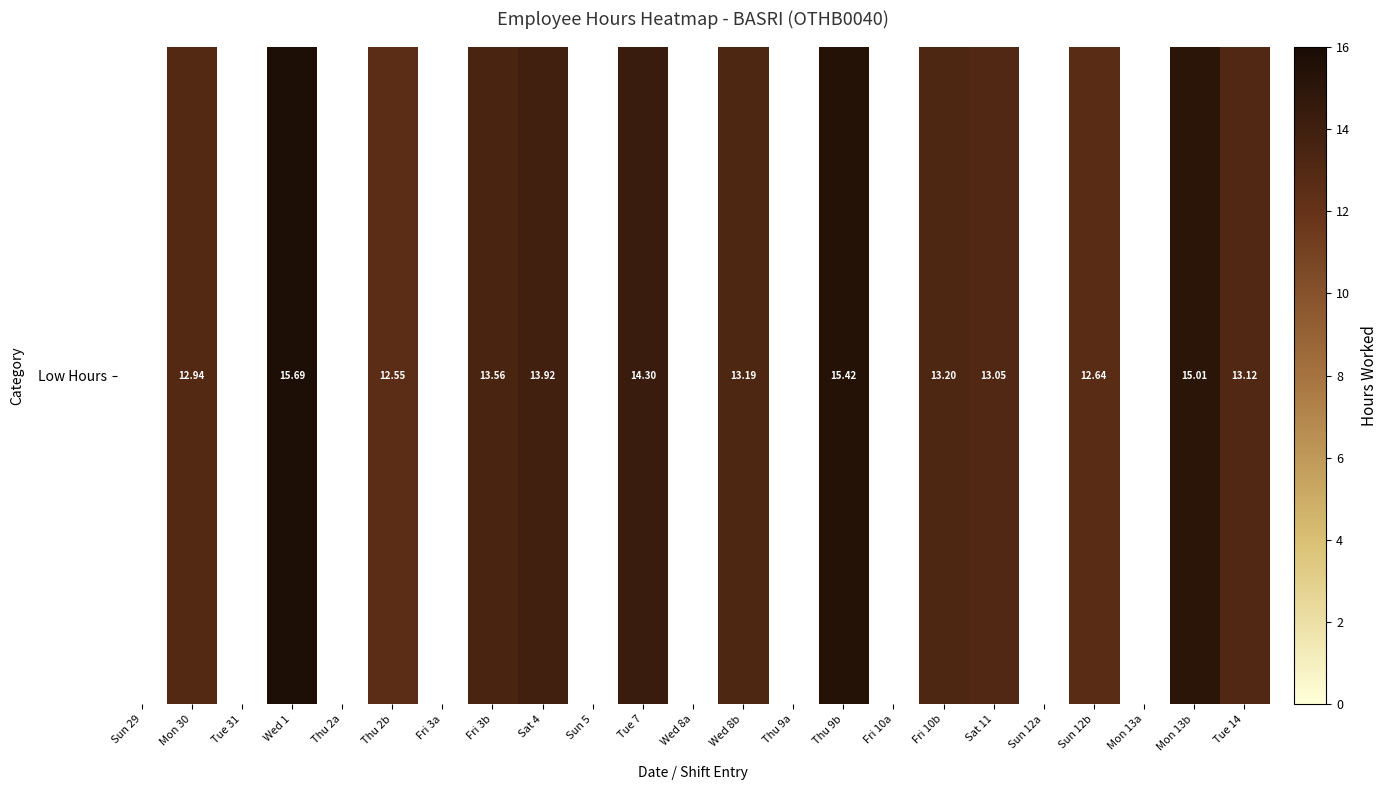

Rank the categories by value from highest to lowest.

Wed 1, Thu 9b, Mon 13b, Tue 7, Sat 4, Fri 3b, Fri 10b, Wed 8b, Tue 14, Sat 11, Mon 30, Sun 12b, Thu 2b, Sun 29, Tue 31, Thu 2a, Fri 3a, Sun 5, Wed 8a, Thu 9a, Fri 10a, Sun 12a, Mon 13a